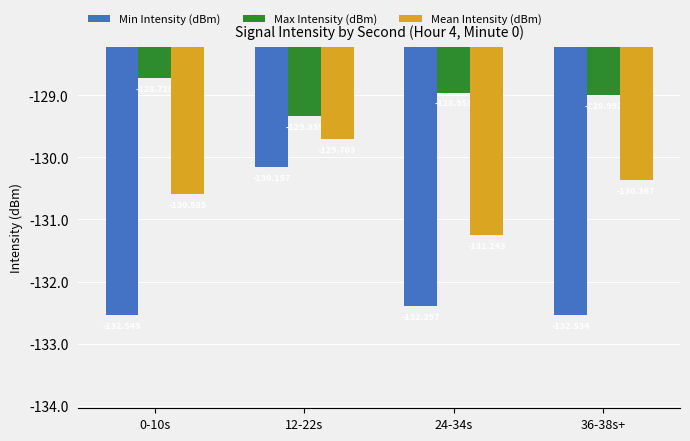

How many bars are there in total?

12